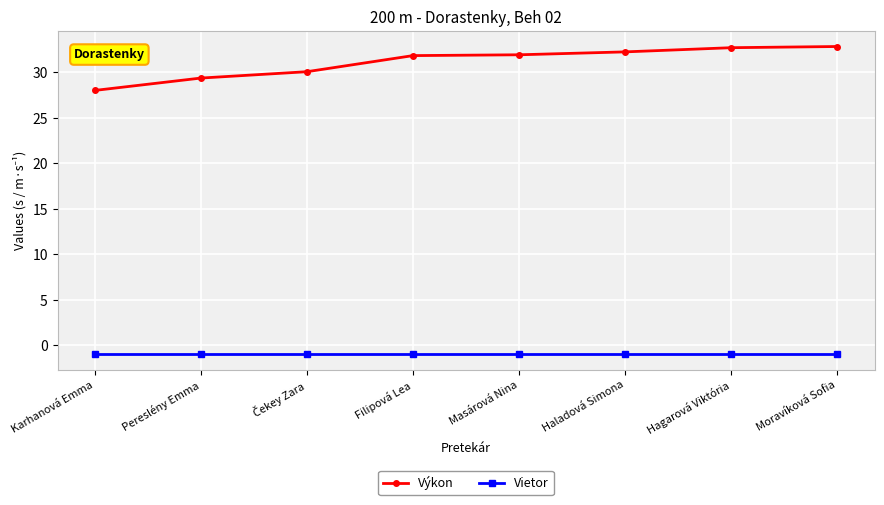

What is the value of the Vietor point at the 1st from the left?

-1.0